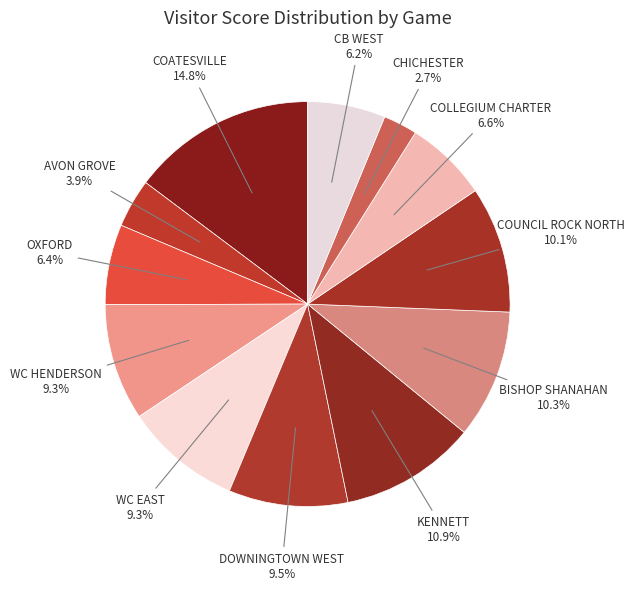

What percentage do AVON GROVE and CB WEST together represent?

10.1%